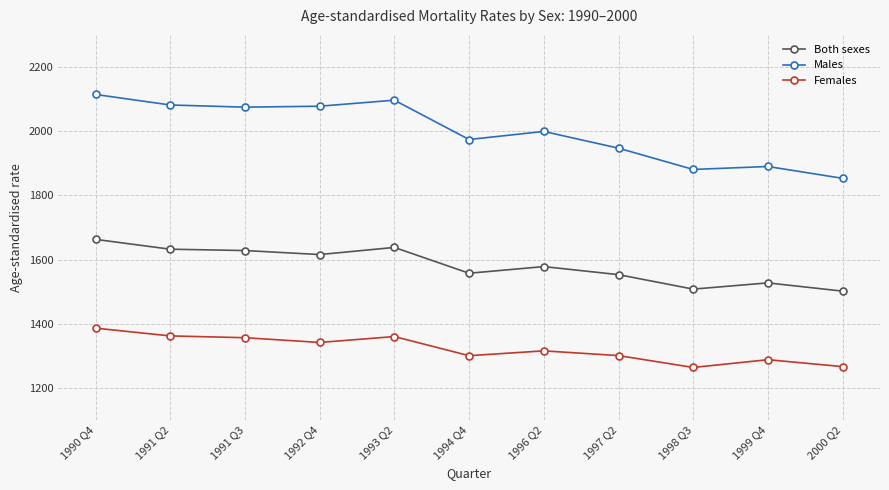

Between 1998 Q3 and 2000 Q2, which series saw the biggest shift?

Males